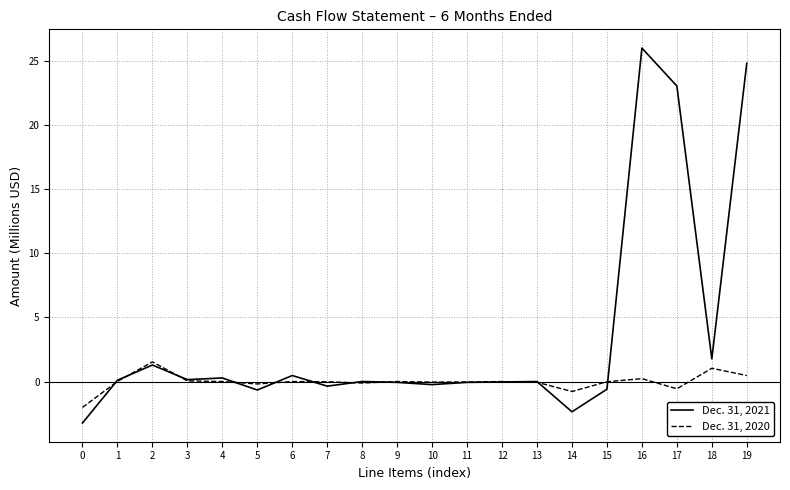

List the series in order of their peak value, lowest first.

Dec. 31, 2020, Dec. 31, 2021